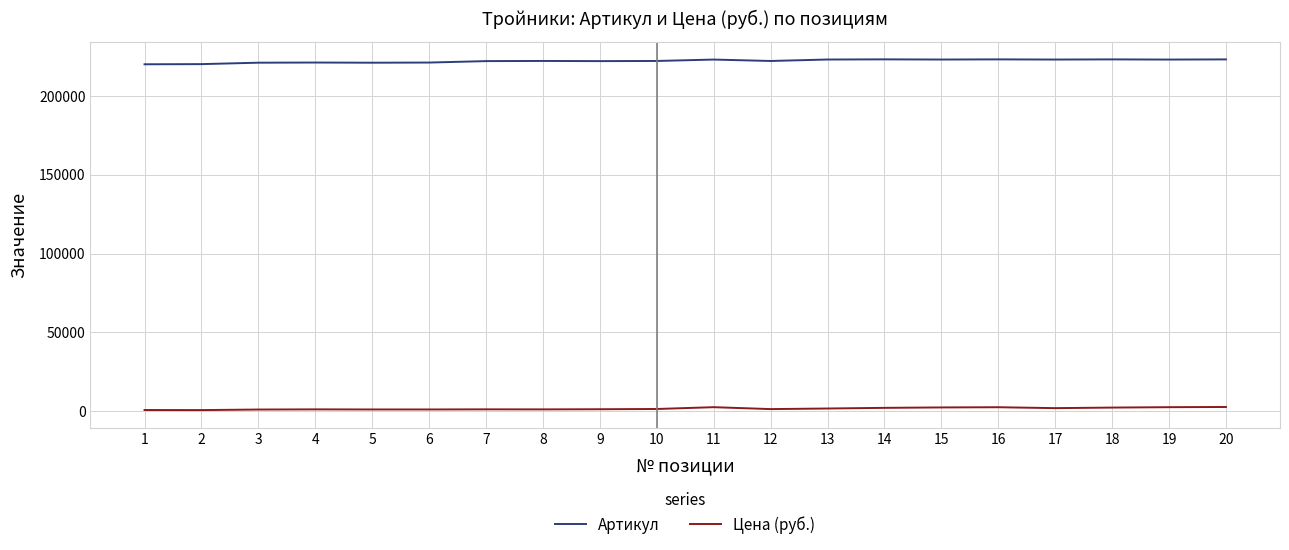

Is the value of Артикул at 15 greater than the value of Цена (руб.) at 20?

Yes